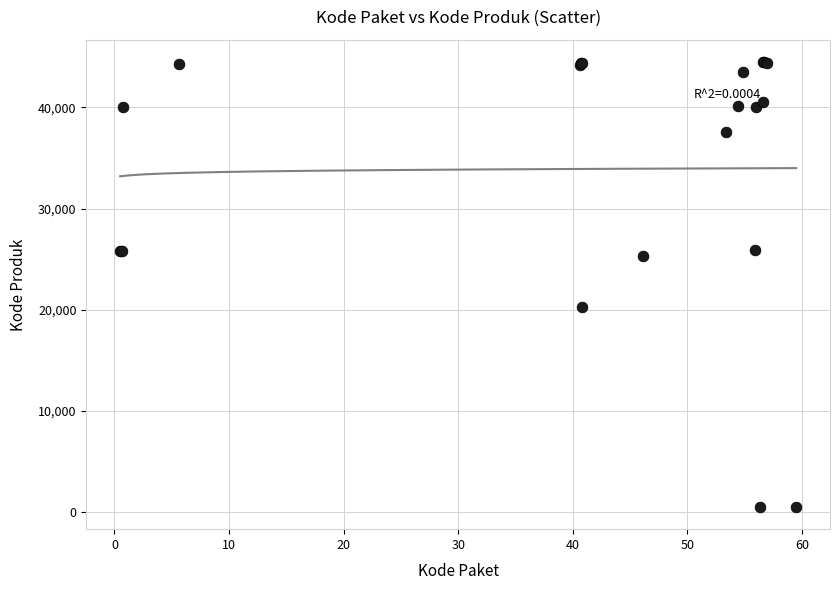

What Y value in the scatter plot is closest to 22500?

20242.4